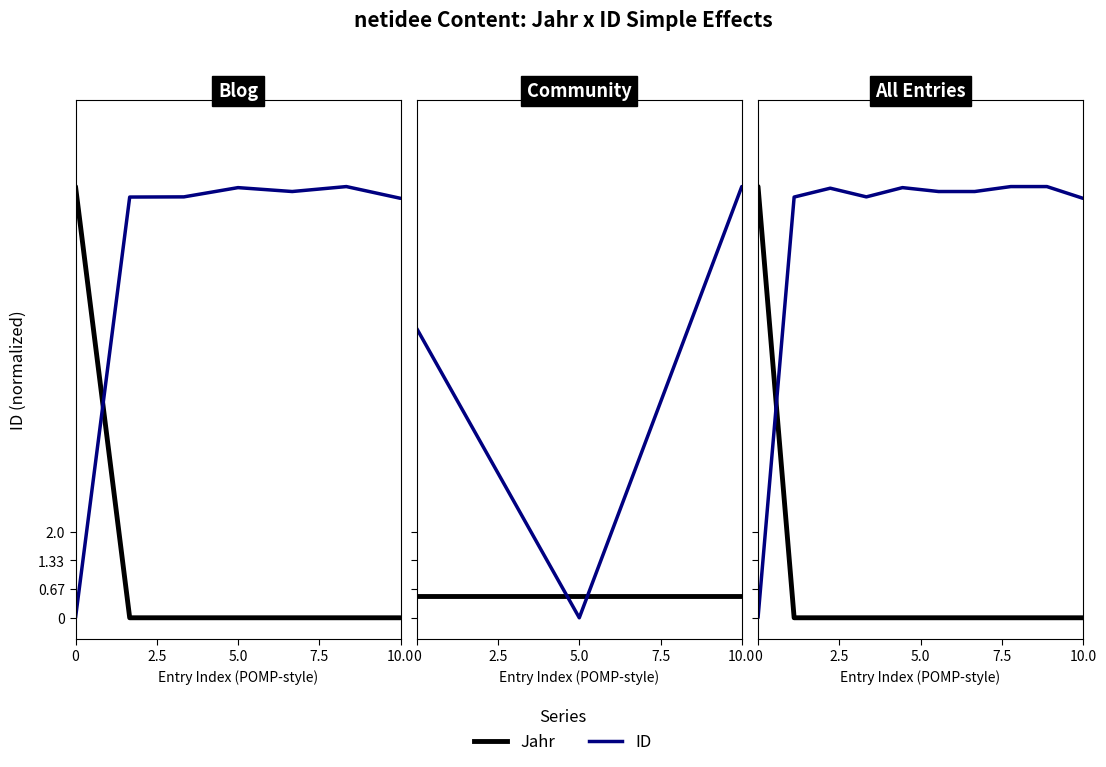

What is the label of the 3rd point from the left?

5.0